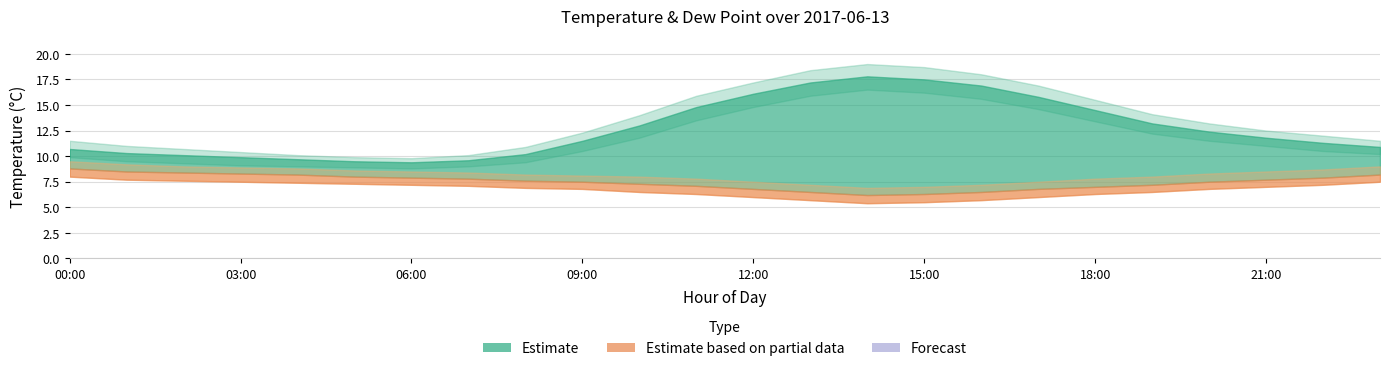

What is the smallest value displayed?

5.4